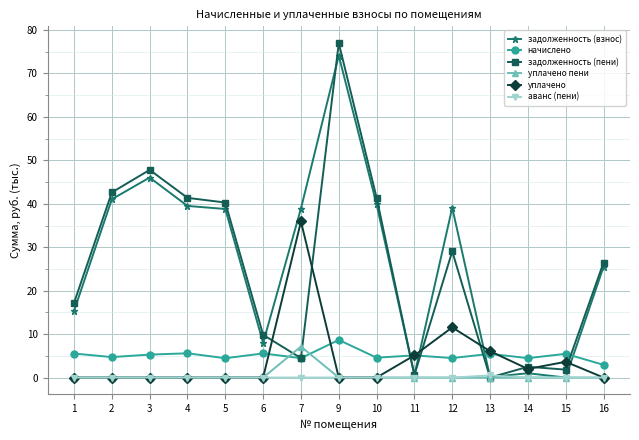

At which category does the chart reach its peak across all series?

9